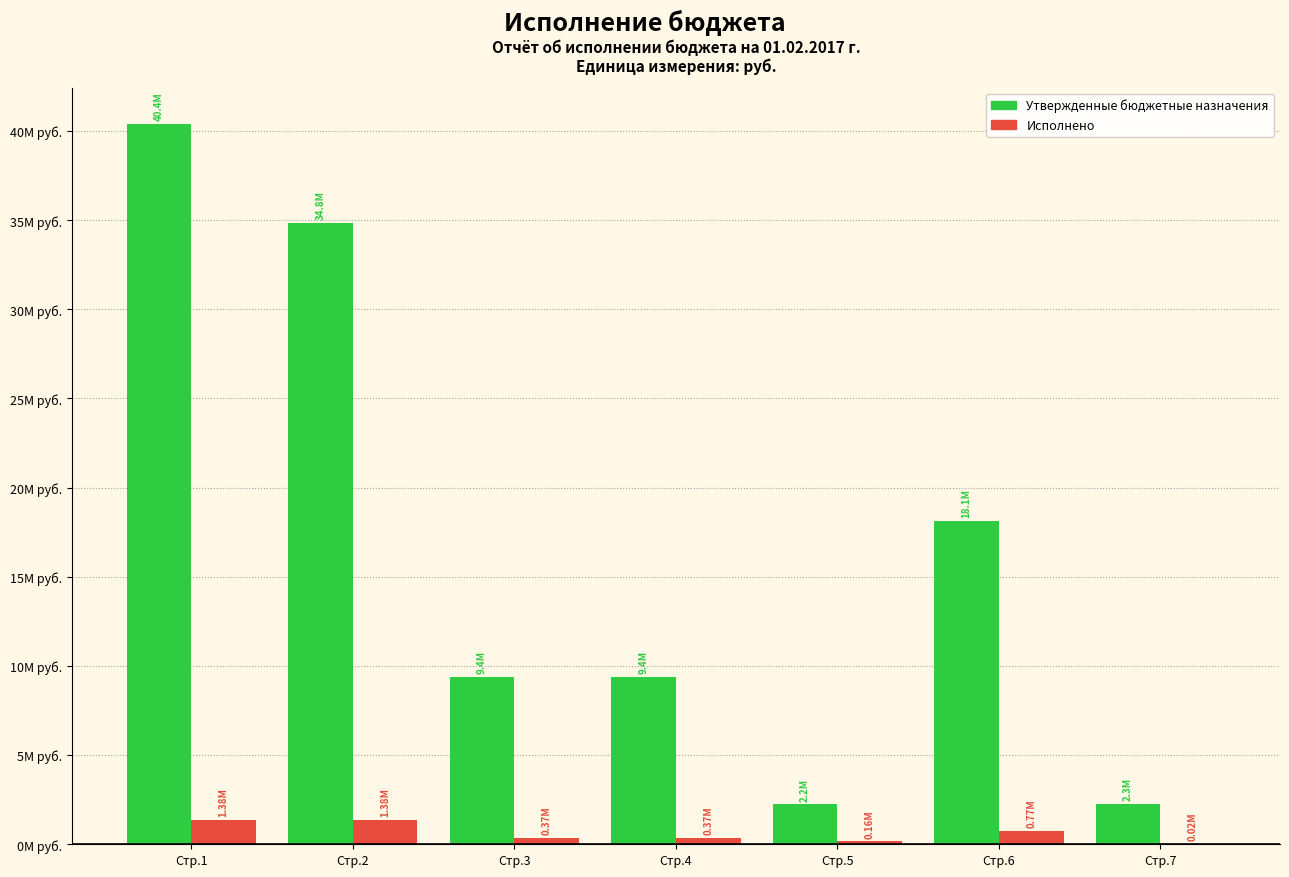

What are all the series names shown in the legend?

Утвержденные бюджетные назначения, Исполнено